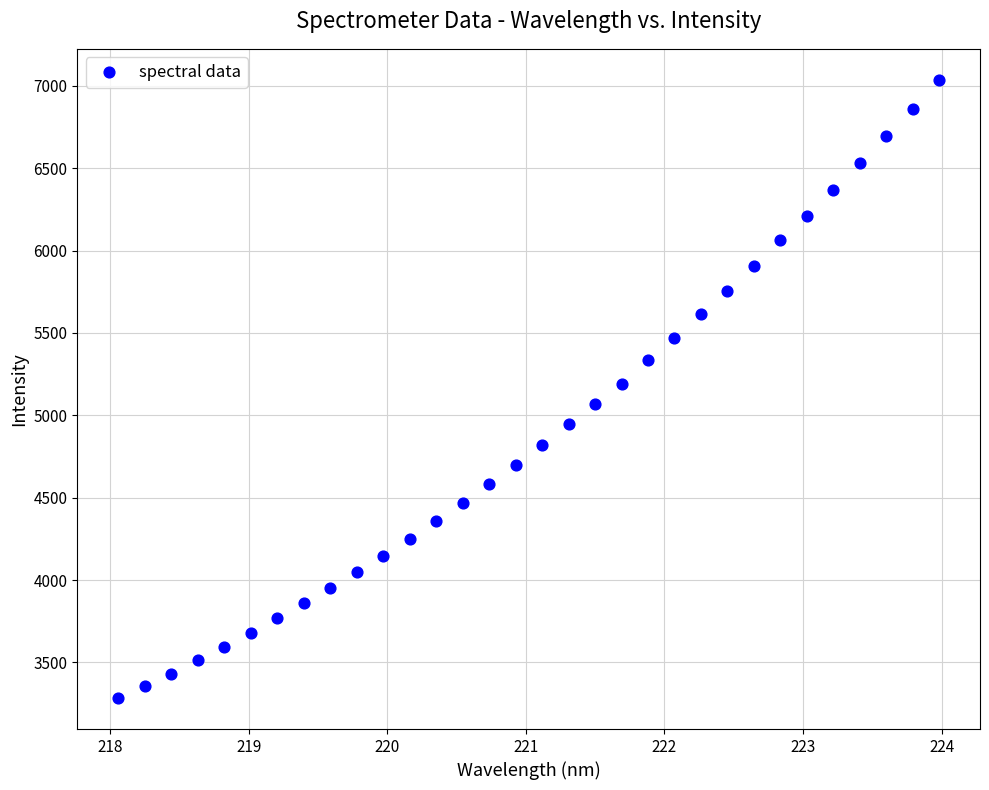

What is the range of X values (max minus min)?

5.9